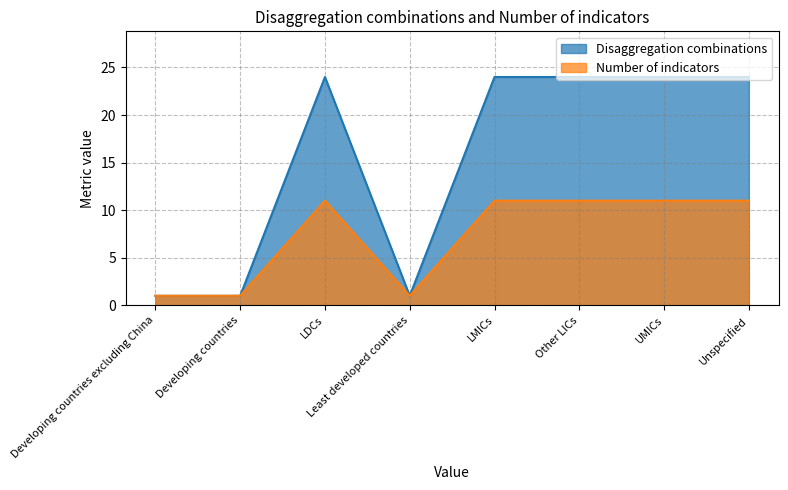

What is the sum of all Number of indicators values?

58